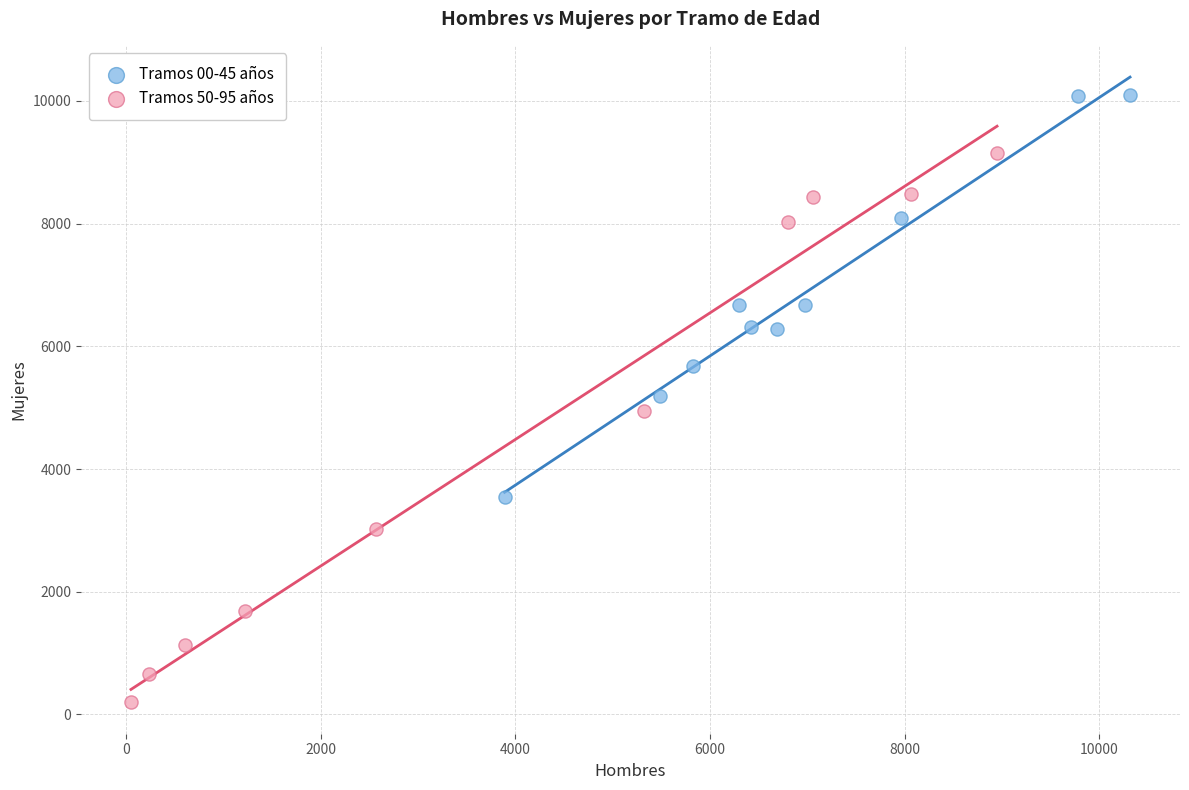

Which series contains the lowest Y value?

Tramos 50-95 años